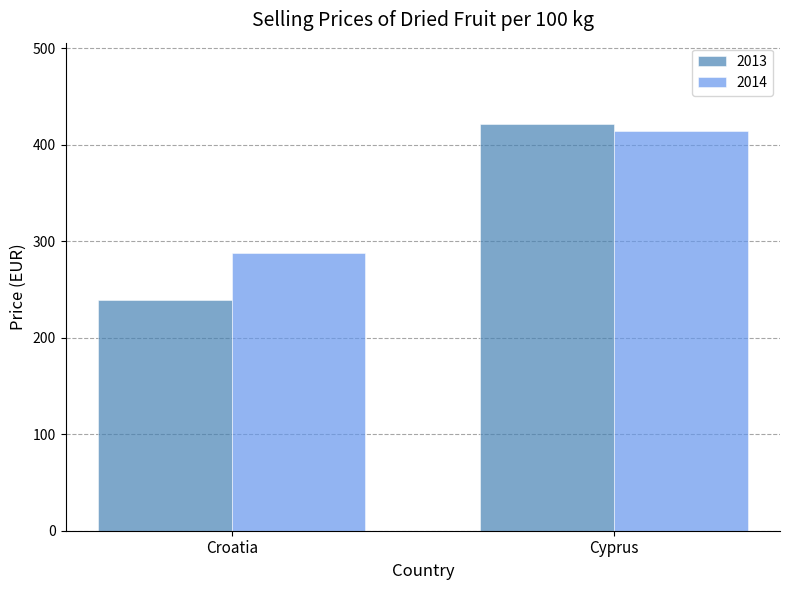

Reading left to right, extract all data points from this chart.

2013: 239.1	421.7
2014: 288.3	414.2